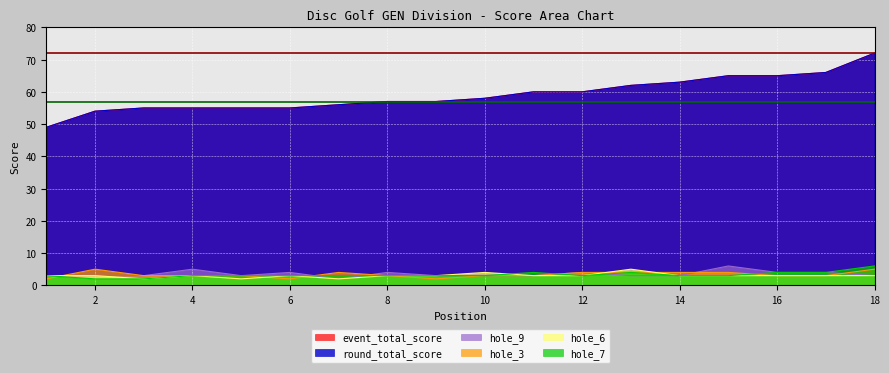

Where does the hole_6 series first go above 3?

10